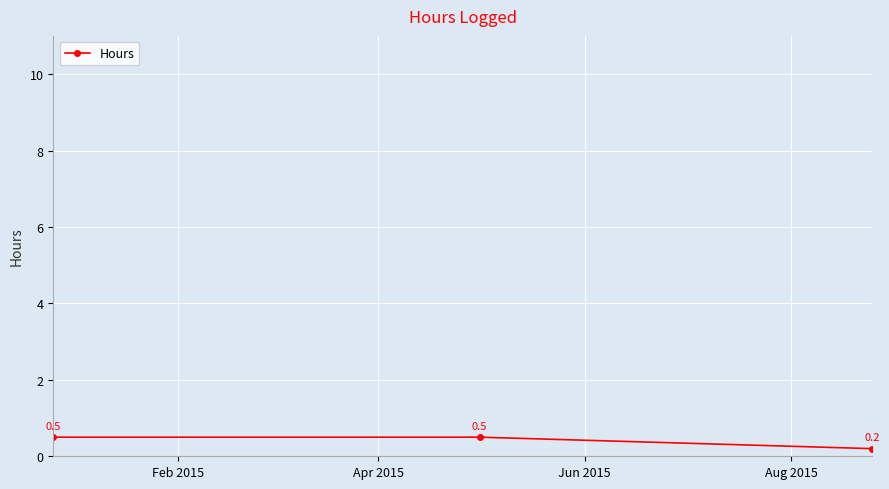

What is the minimum value shown in the chart?

0.2